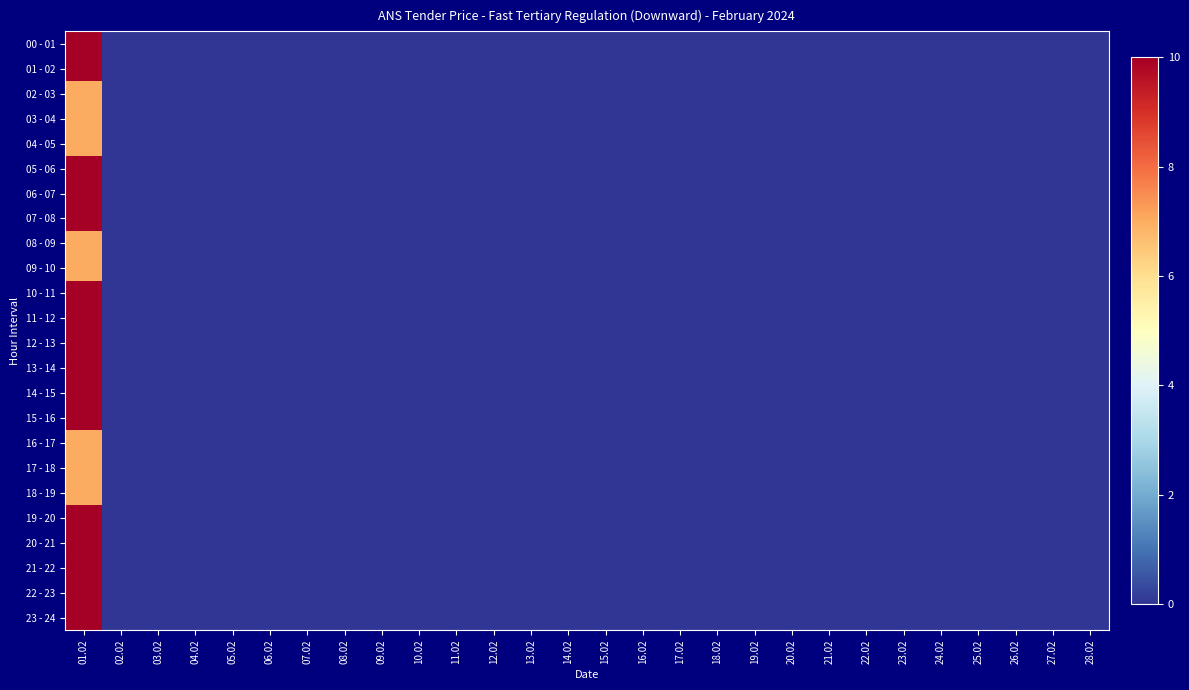

Rank the series at 02.02 from highest to lowest value.

00 - 01, 01 - 02, 02 - 03, 03 - 04, 04 - 05, 05 - 06, 06 - 07, 07 - 08, 08 - 09, 09 - 10, 10 - 11, 11 - 12, 12 - 13, 13 - 14, 14 - 15, 15 - 16, 16 - 17, 17 - 18, 18 - 19, 19 - 20, 20 - 21, 21 - 22, 22 - 23, 23 - 24